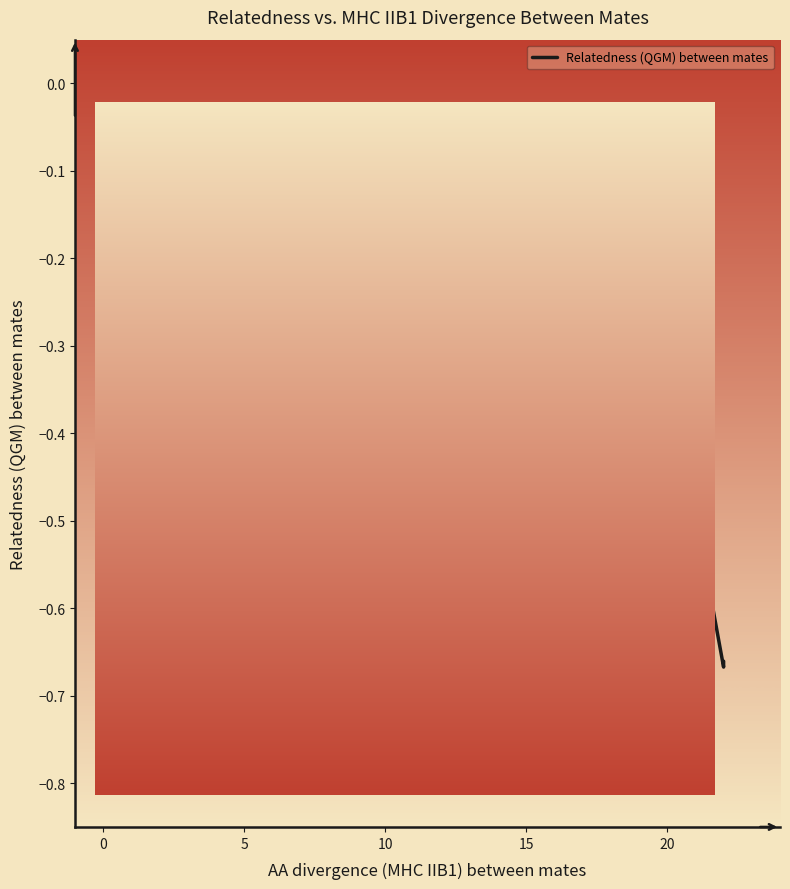

Where is the first local maximum?

5